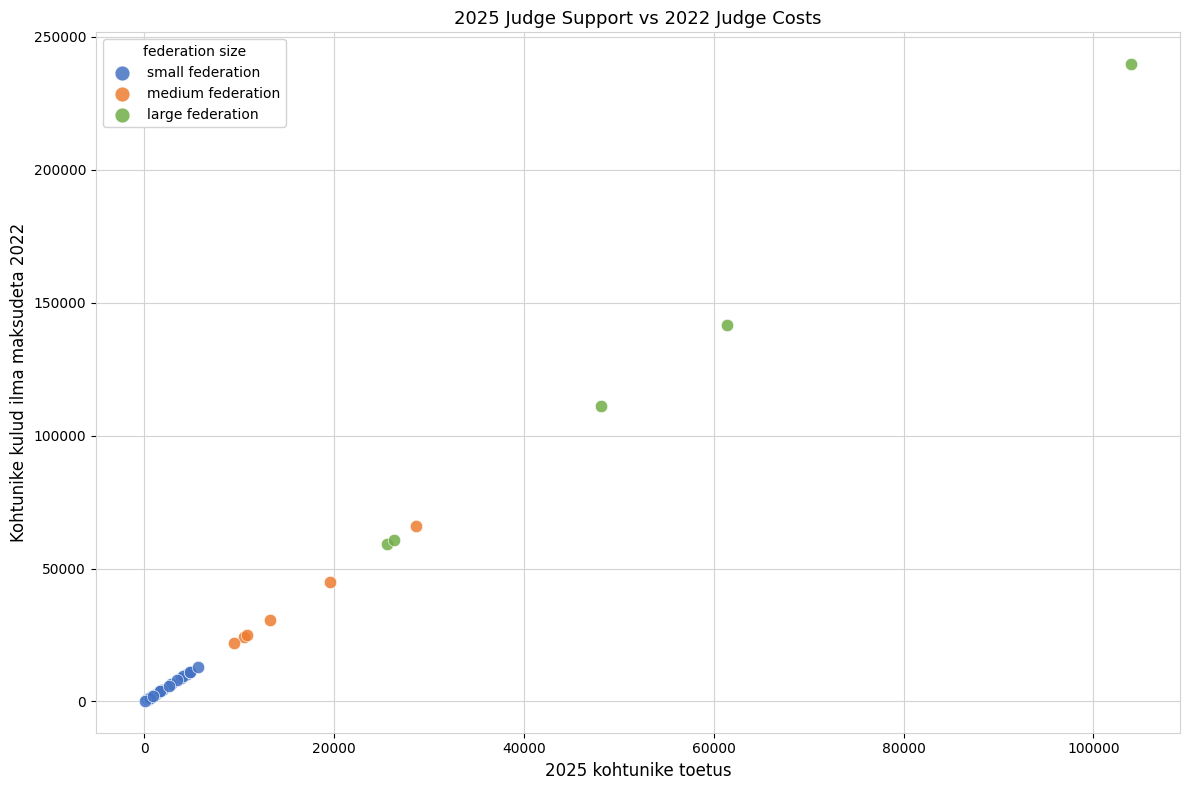

Which series contains the lowest Y value?

small federation